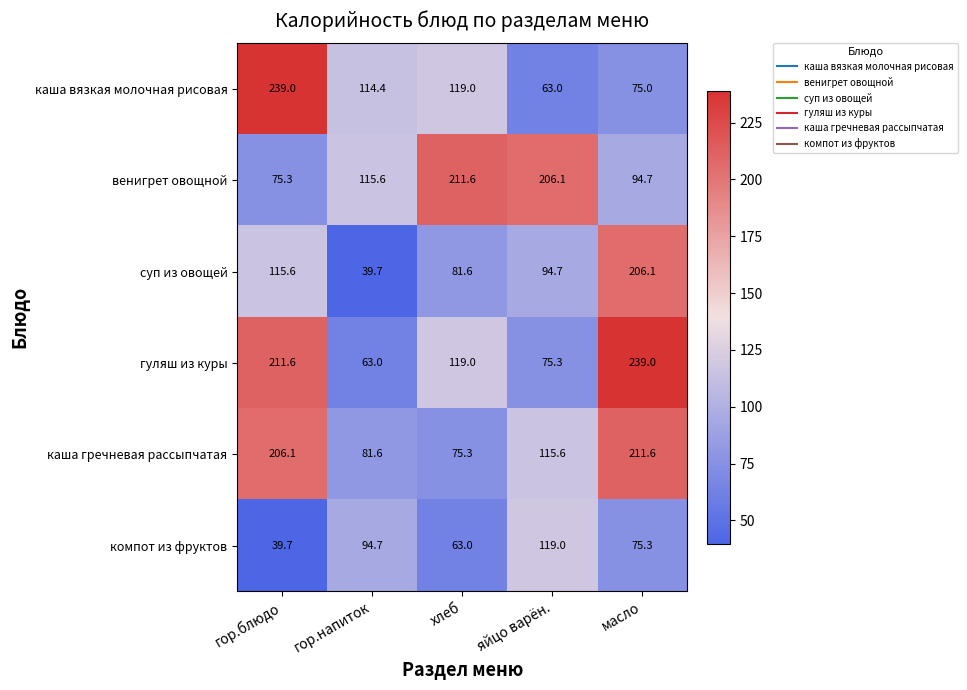

Reading left to right, list all the values displayed in this chart.

каша вязкая молочная рисовая: 239.0	114.4	119.0	63.0	75.0
венигрет овощной: 75.3	115.6	211.6	206.1	94.7
суп из овощей: 115.6	39.7	81.6	94.7	206.1
гуляш из куры: 211.6	63.0	119.0	75.3	239.0
каша гречневая рассыпчатая: 206.1	81.6	75.3	115.6	211.6
компот из фруктов: 39.7	94.7	63.0	119.0	75.3